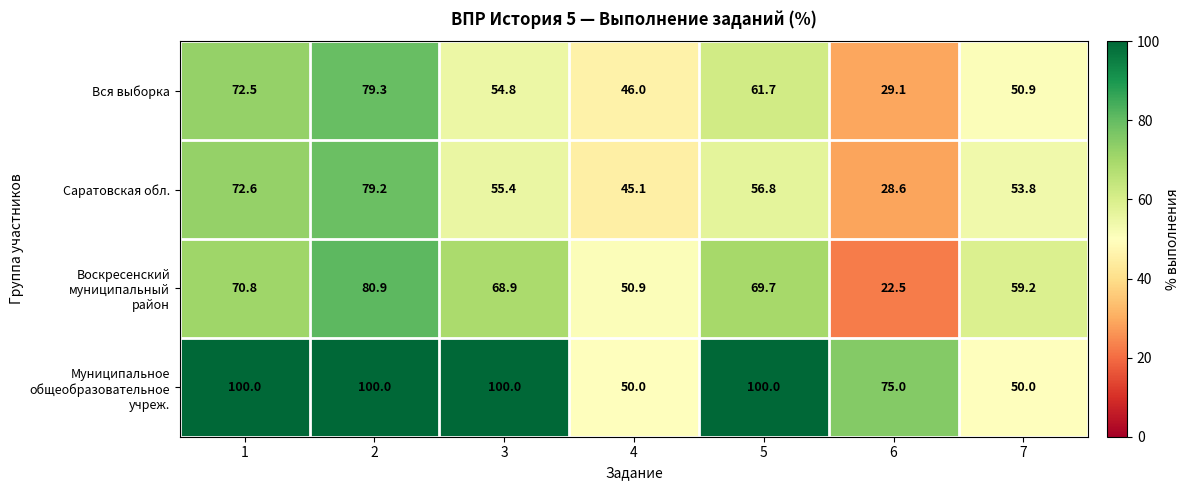

What is the sum of all Вся выборка values?

394.3